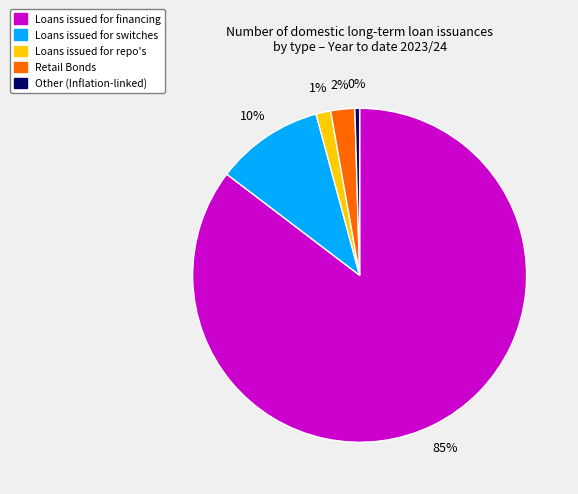

True or false: Loans issued for financing accounts for 85% of the total.

True